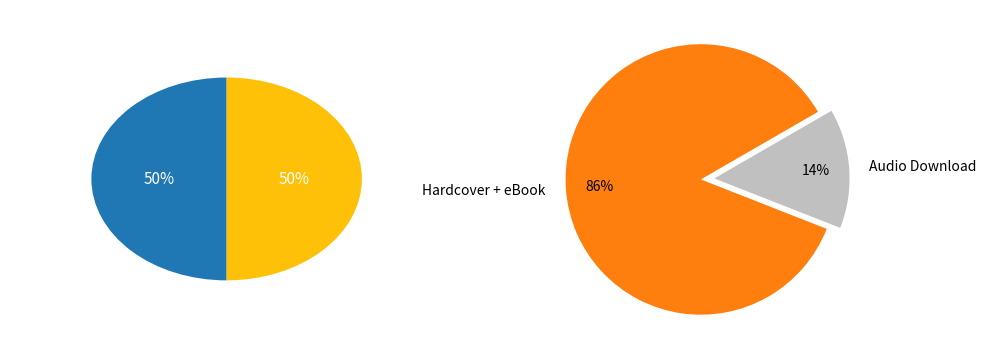

What percentage is the Audio Download slice, to the nearest percent?

14%